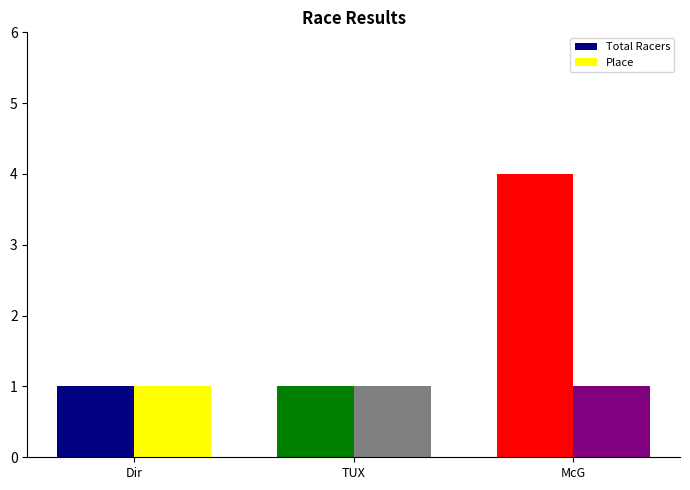

At which category does the chart reach its peak across all series?

McG